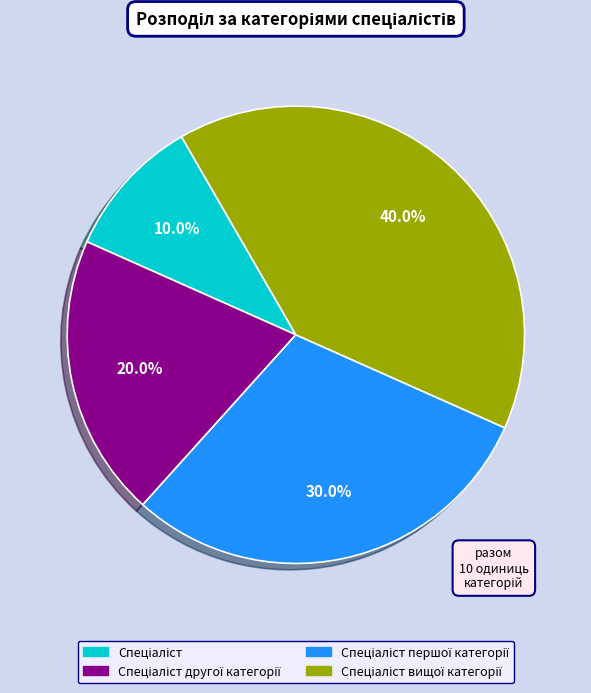

Does any single category account for the majority?

No